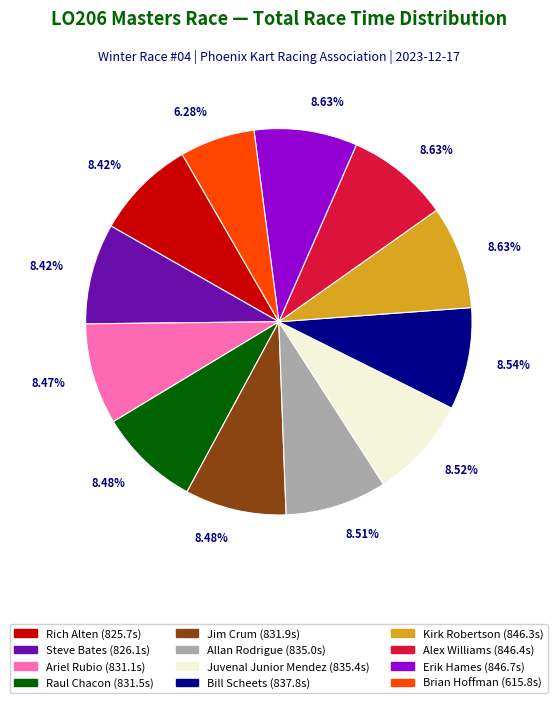

What percentage is NOT represented by Steve Bates?

91.6%